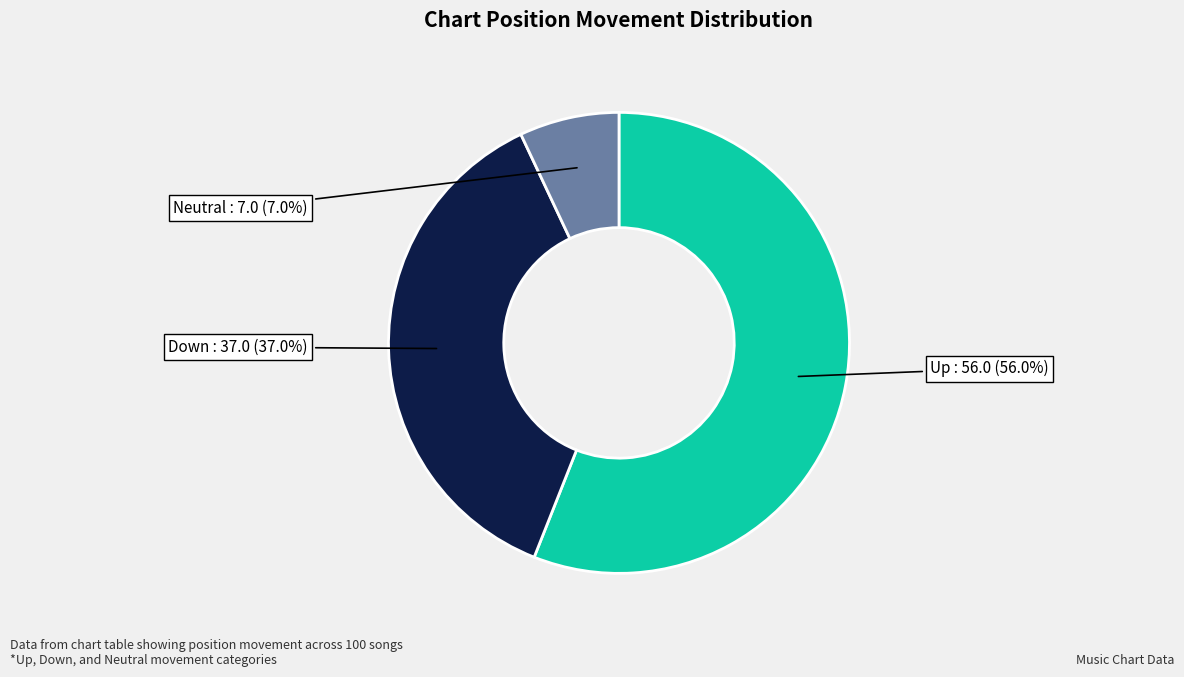

Is there any slice that represents more than half of the pie?

Yes